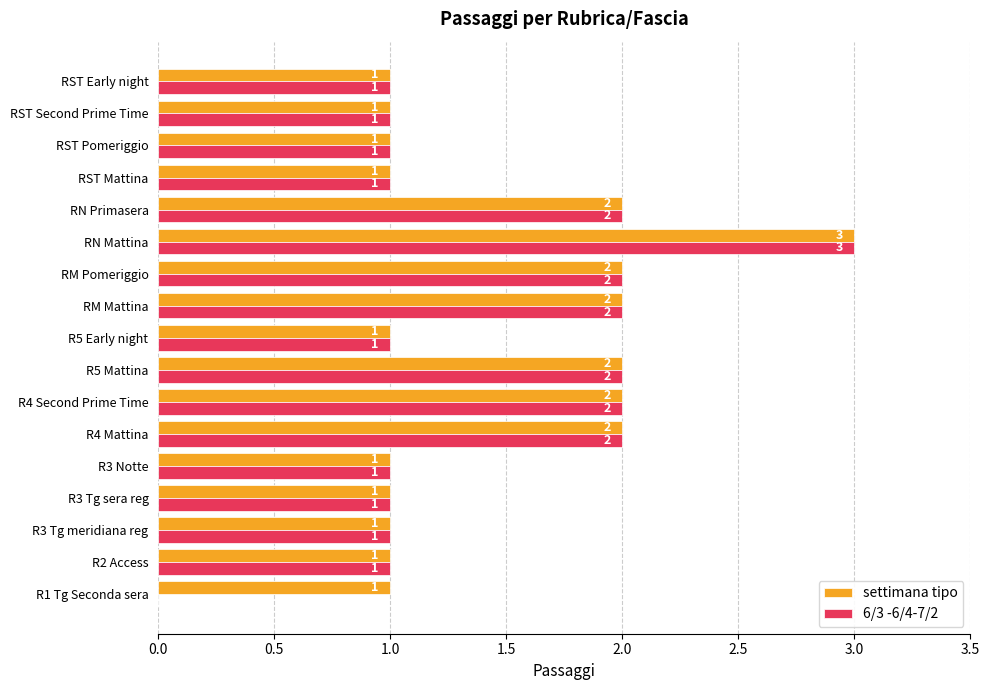

The value of 6/3 -6/4-7/2 at R3 Tg meridiana reg is 2. True or false?

False